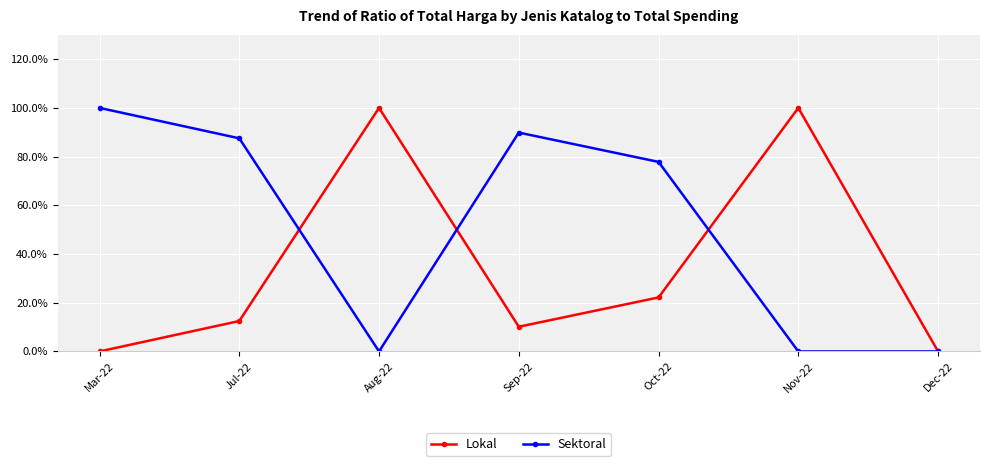

What is the difference between the maximum and minimum values in the Lokal series?

100.0